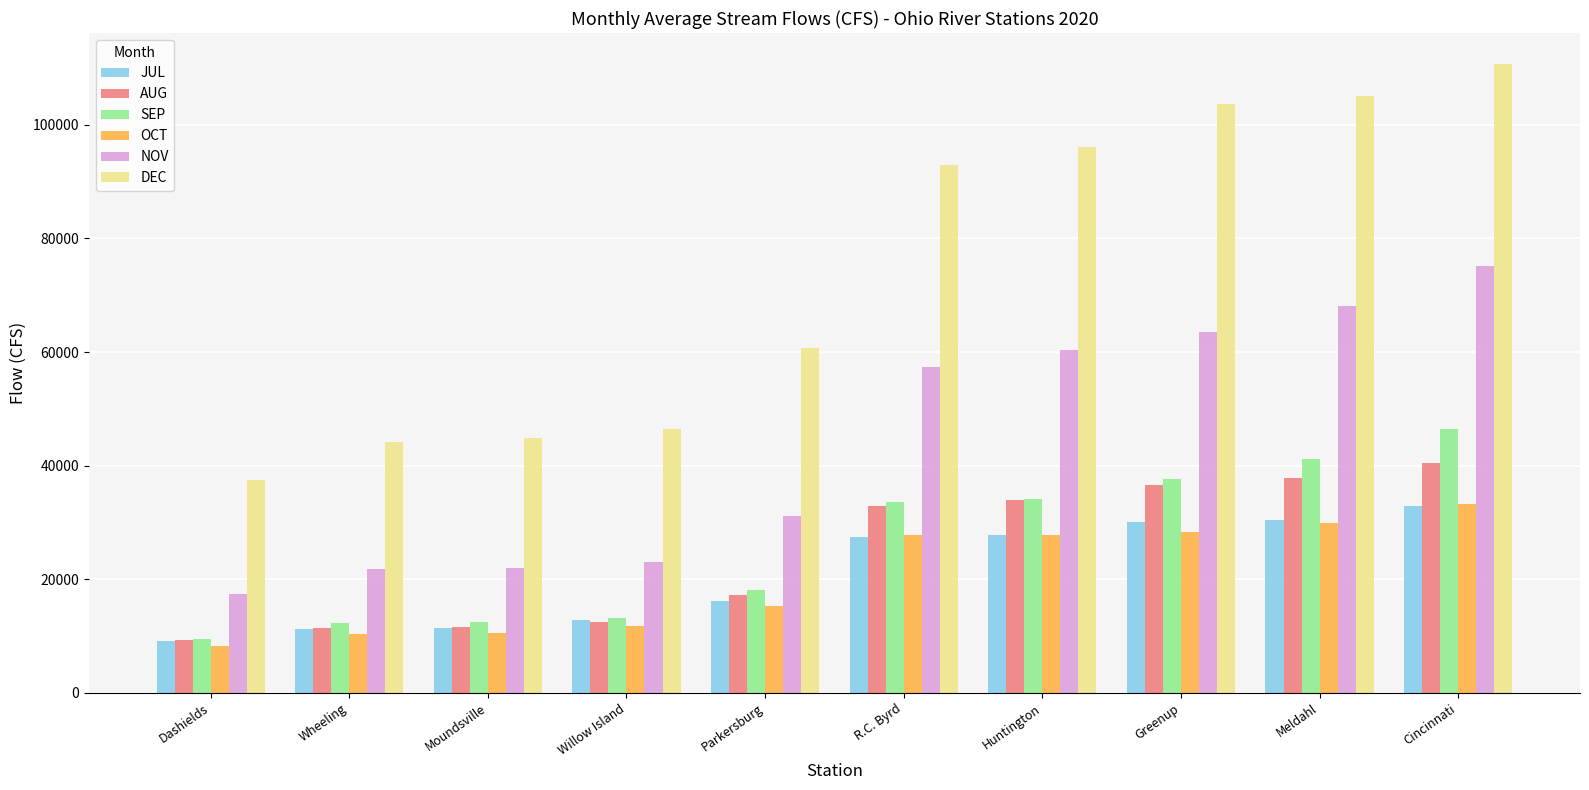

Which series has the widest spread of values?

DEC